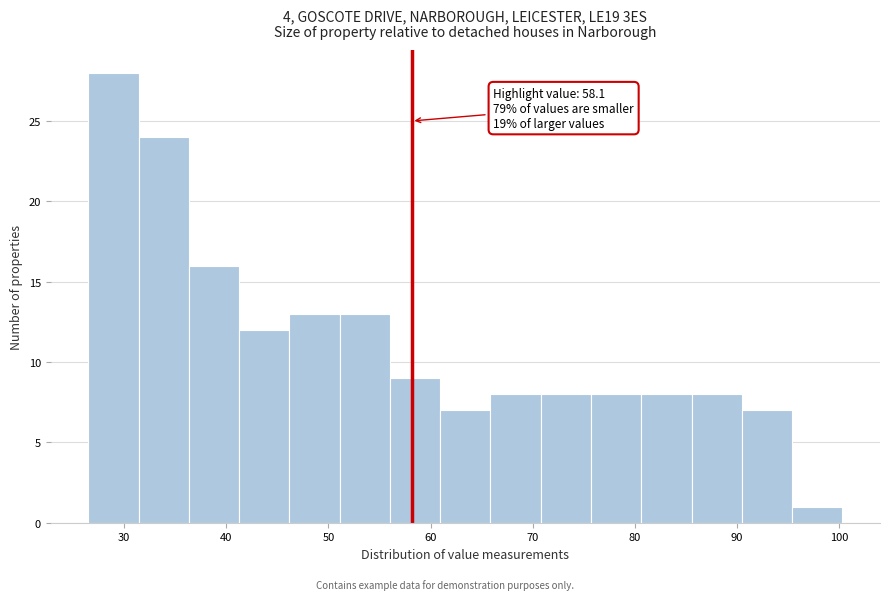

Over which range of the x-axis is the bar tallest?

27 to 31